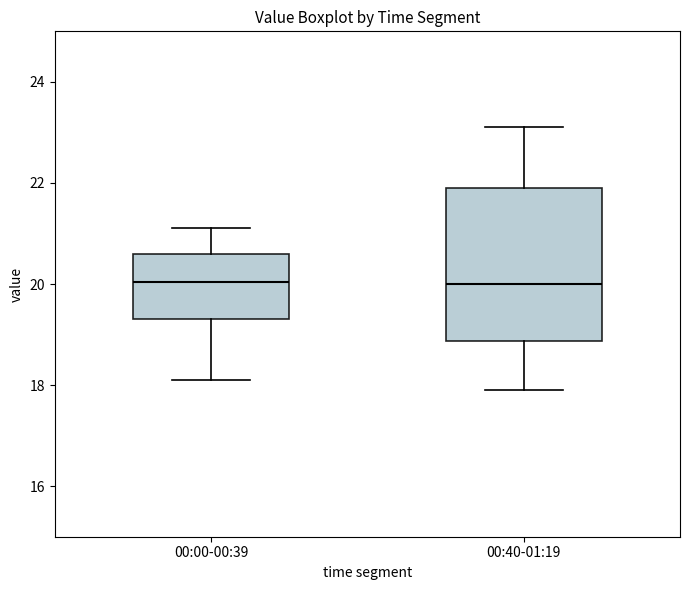

Where does the lower whisker of the box for 00:40-01:19 end on the y-axis? The values are not printed on the chart, so give them approximately, as read against the axis.

18.0